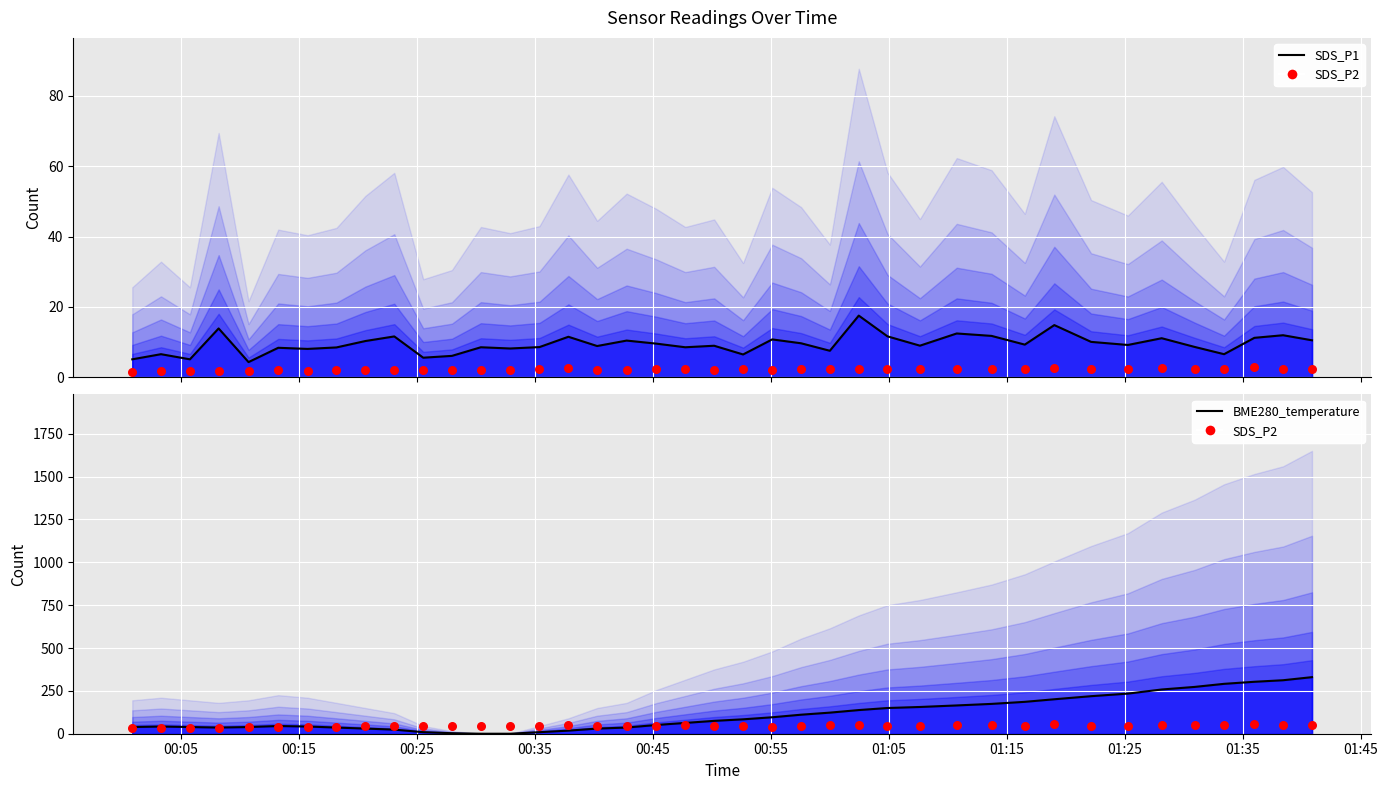

What are all the series names shown in the legend?

SDS_P1 (line), SDS_P2 (historical), BME280_temperature (line), SDS_P2